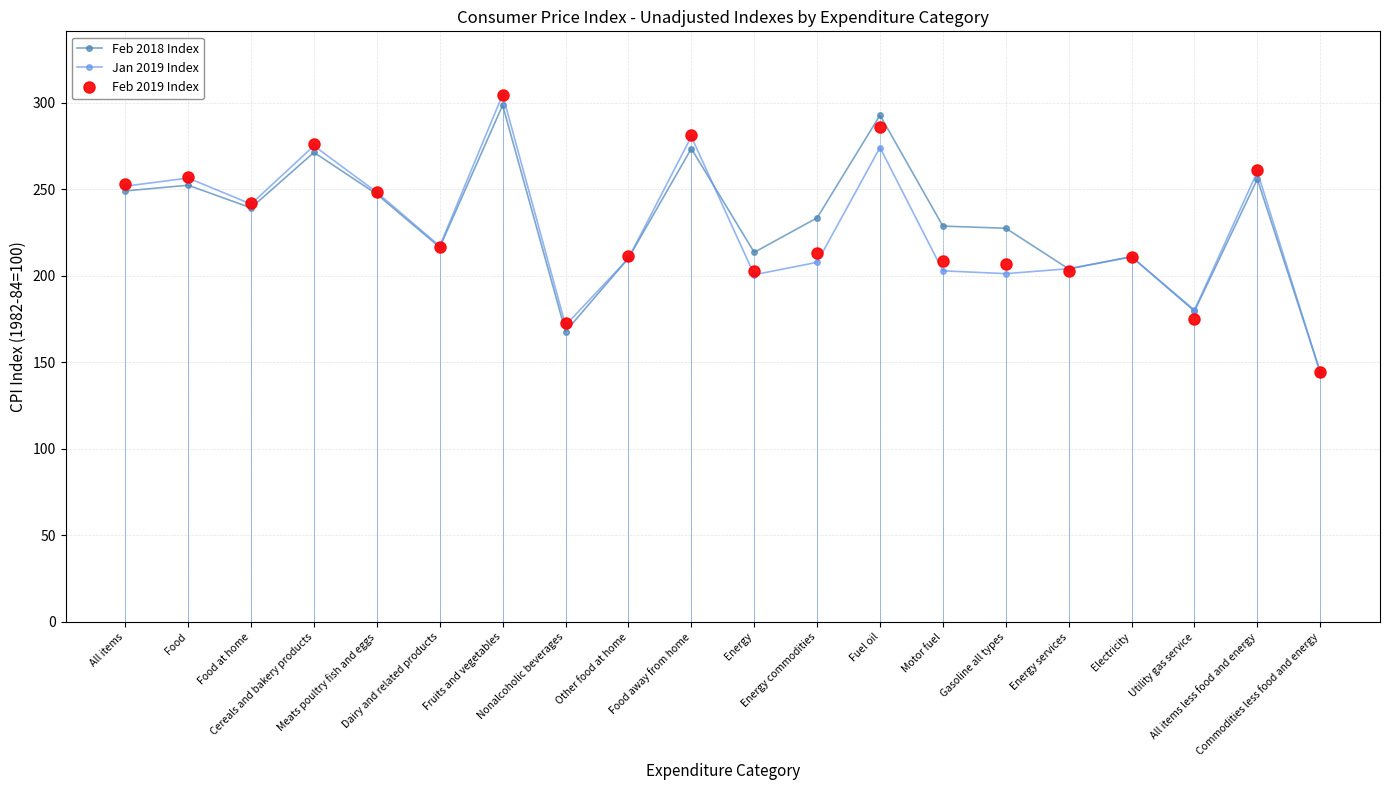

What is the difference between the highest and lowest values at Food at home?

2.9